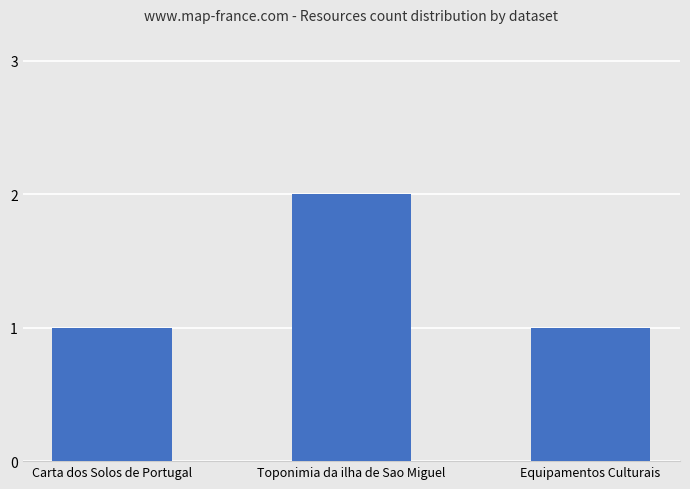

Reading right to left, what are all the values shown in this chart?

1	2	1